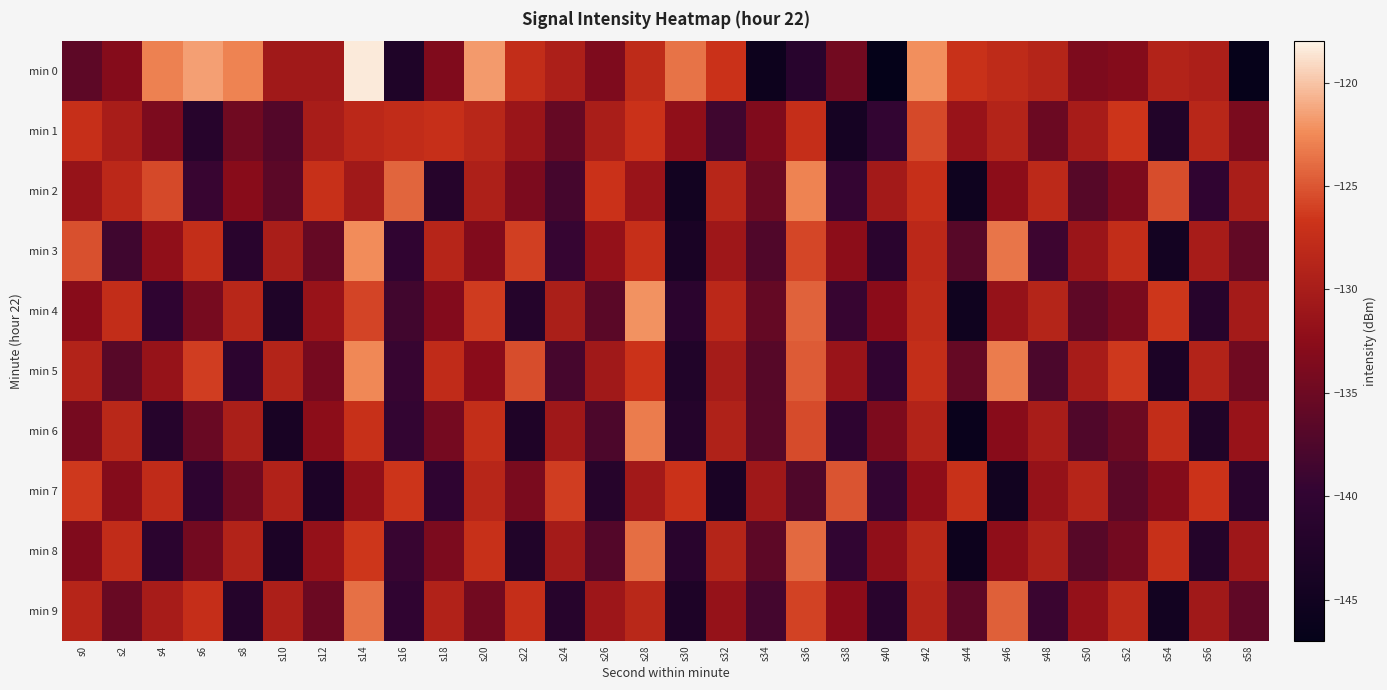

Between s10 and s26, which series saw the biggest shift?

min 7